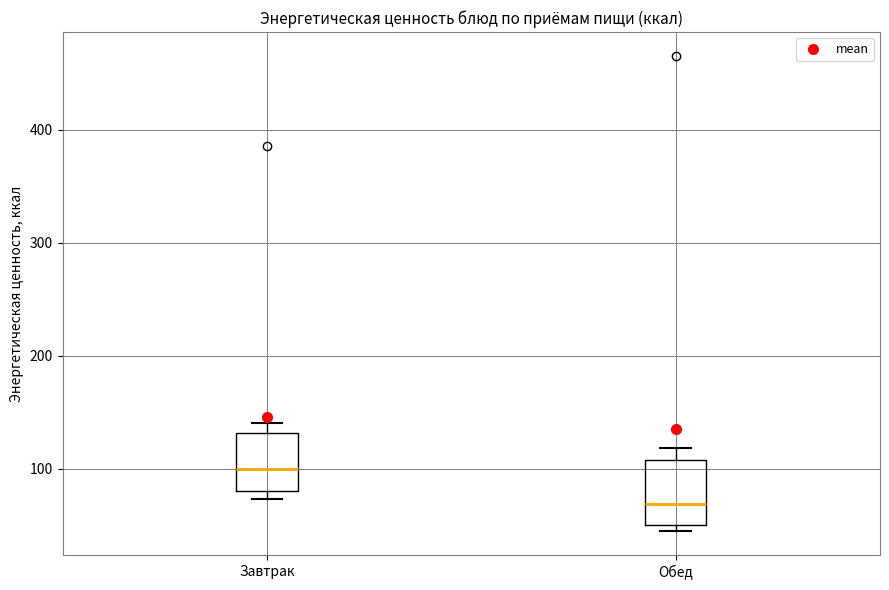

Reading left to right, transcribe this box plot: for each box, give where its median line is, the range the box spans, and where its two whiskers end, as read against the y-axis. The values are not printed on the chart, so give them approximately, as read against the axis.

Завтрак: median 100, box 80 to 130, whiskers 70 to 140
Обед: median 70, box 50 to 110, whiskers 40 to 120